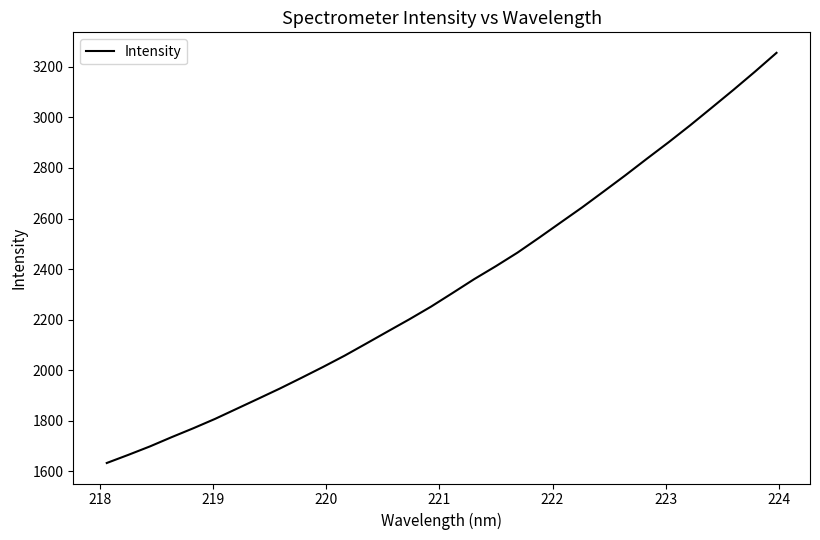

What is the difference between the maximum and minimum values?

1623.1